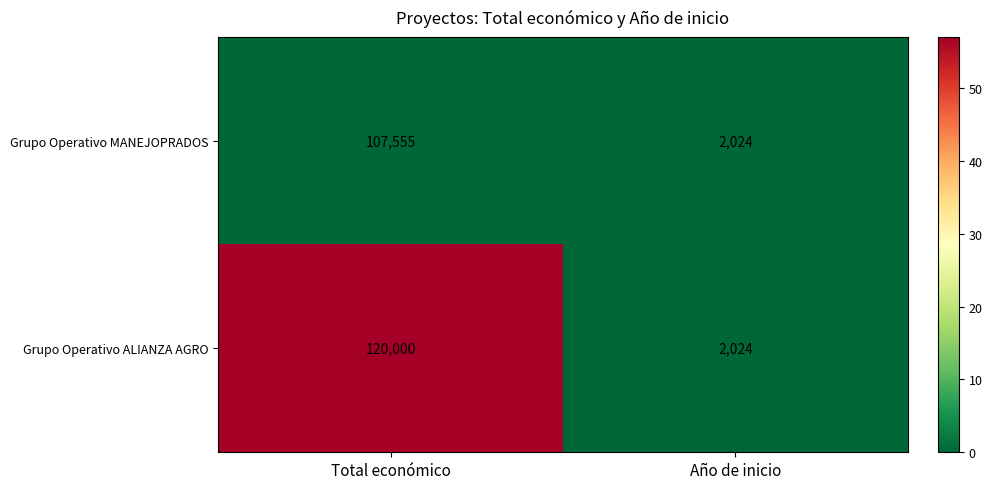

Which label corresponds to the smallest value in the chart?

Año de inicio